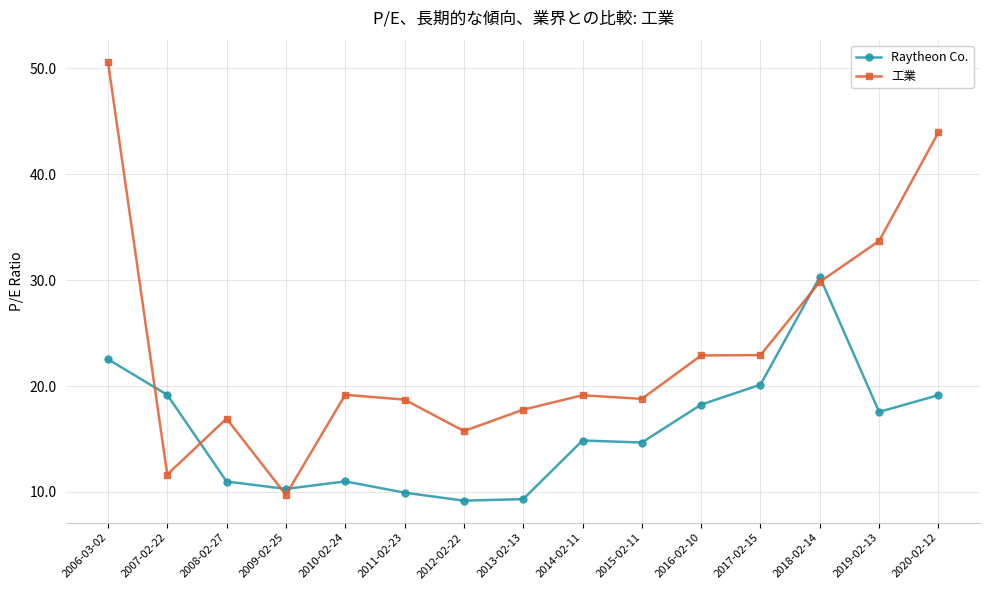

True or false: 工業 has a value of 27.9 at 2012-02-22.

False